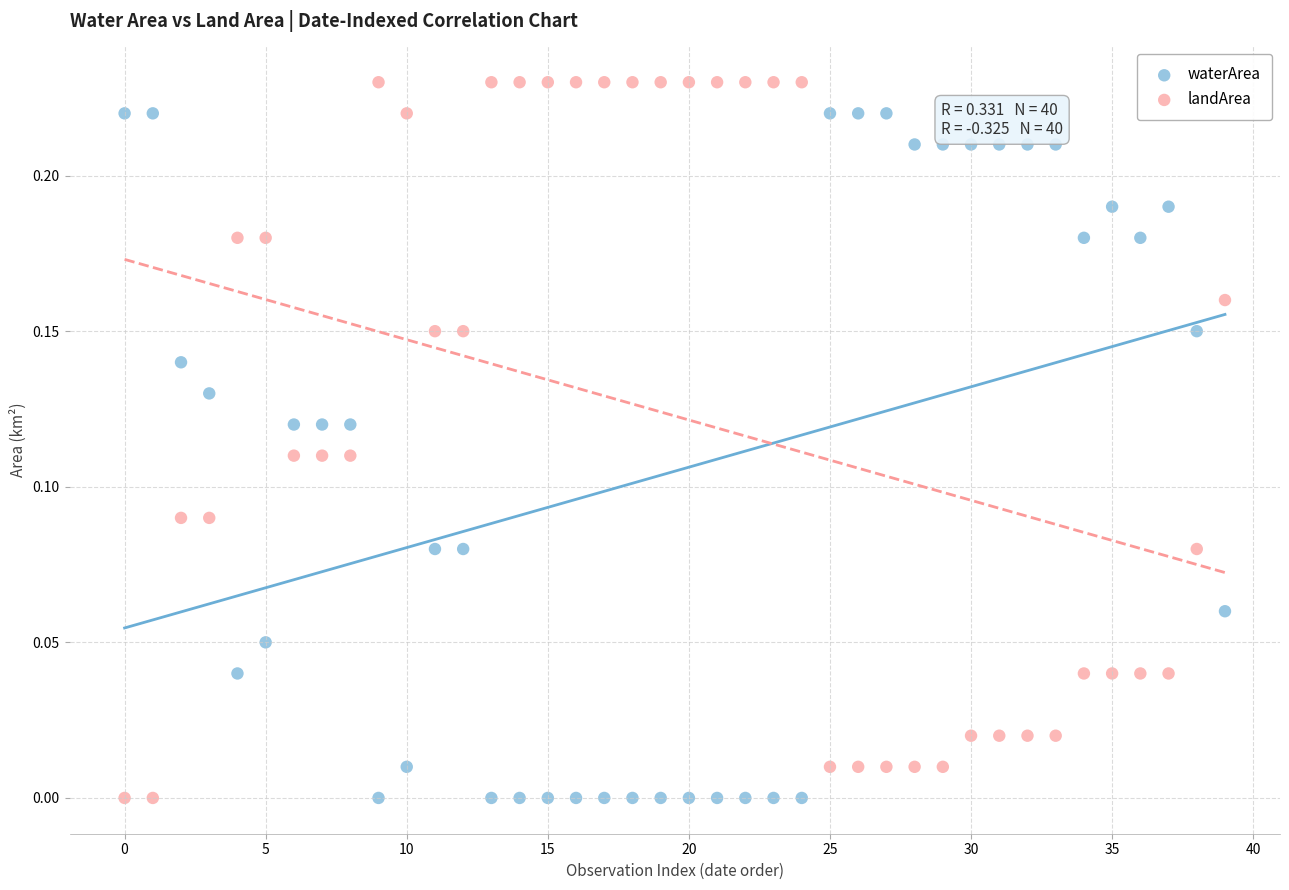

Which series reaches the maximum Y coordinate?

landArea